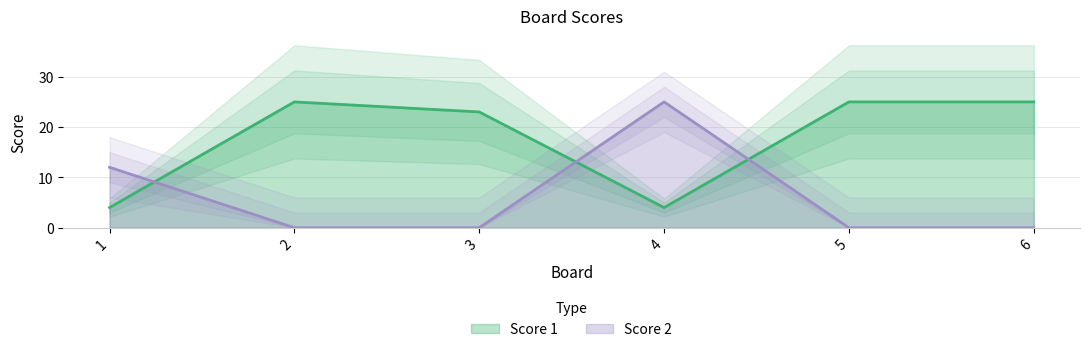

Between 2 and 5, which series saw the biggest shift?

Score 1